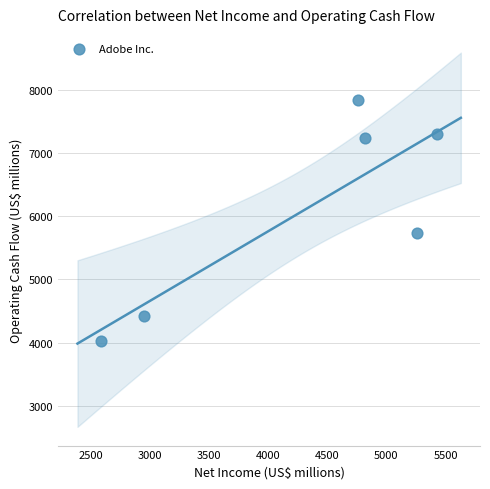

What Y value in the scatter plot is closest to 5933?

5727